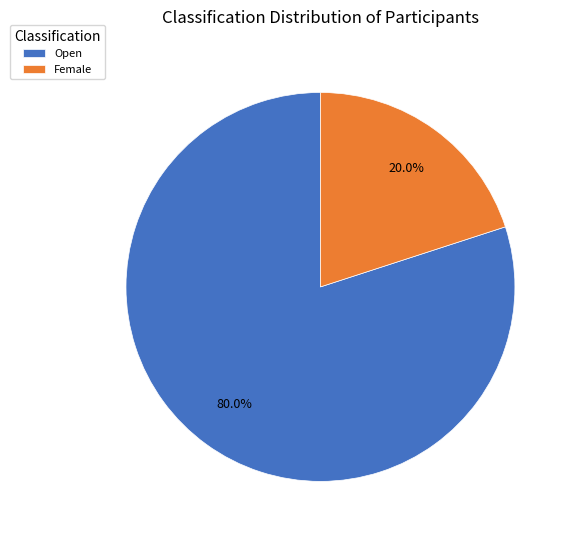

Which slice is the smallest?

Female